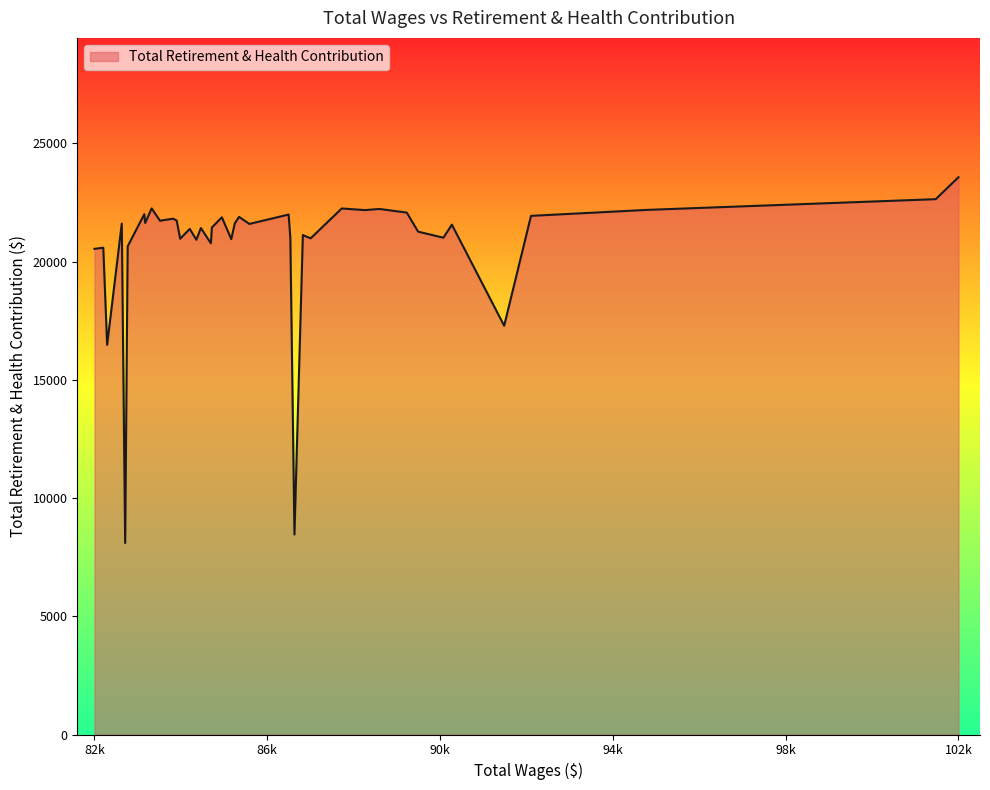

What is the difference between the maximum and minimum values?

15467